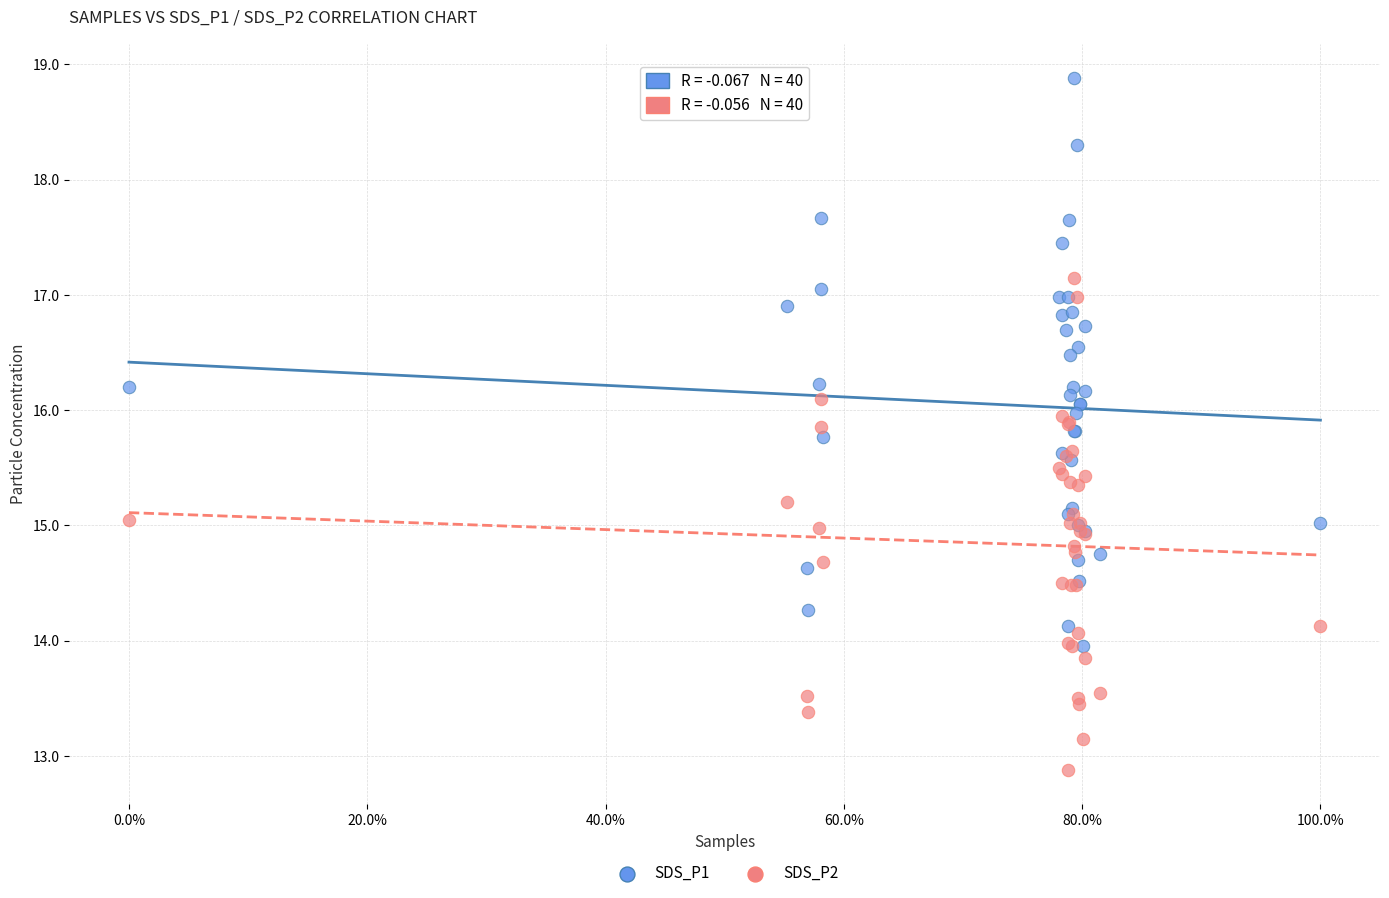

Which series reaches the maximum Y coordinate?

SDS_P1